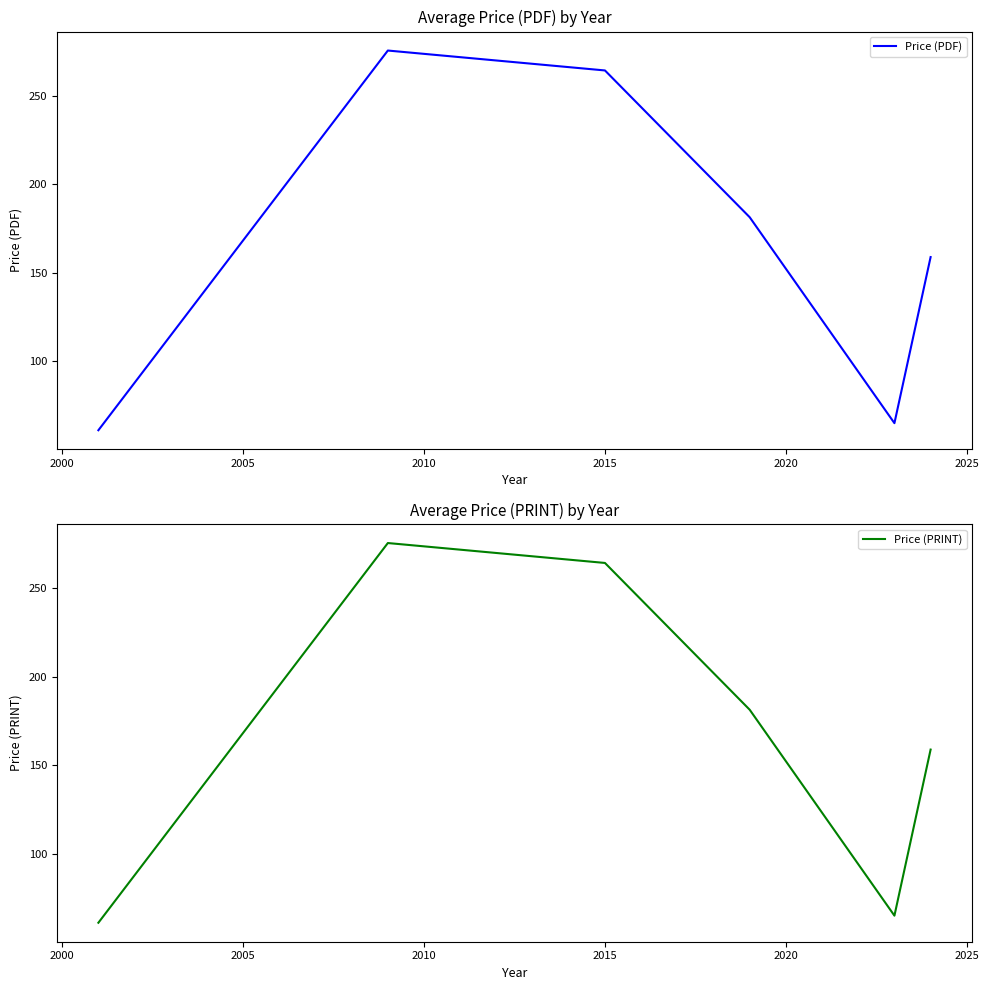

What are all the series names shown in the legend?

Price (PDF), Price (PRINT)